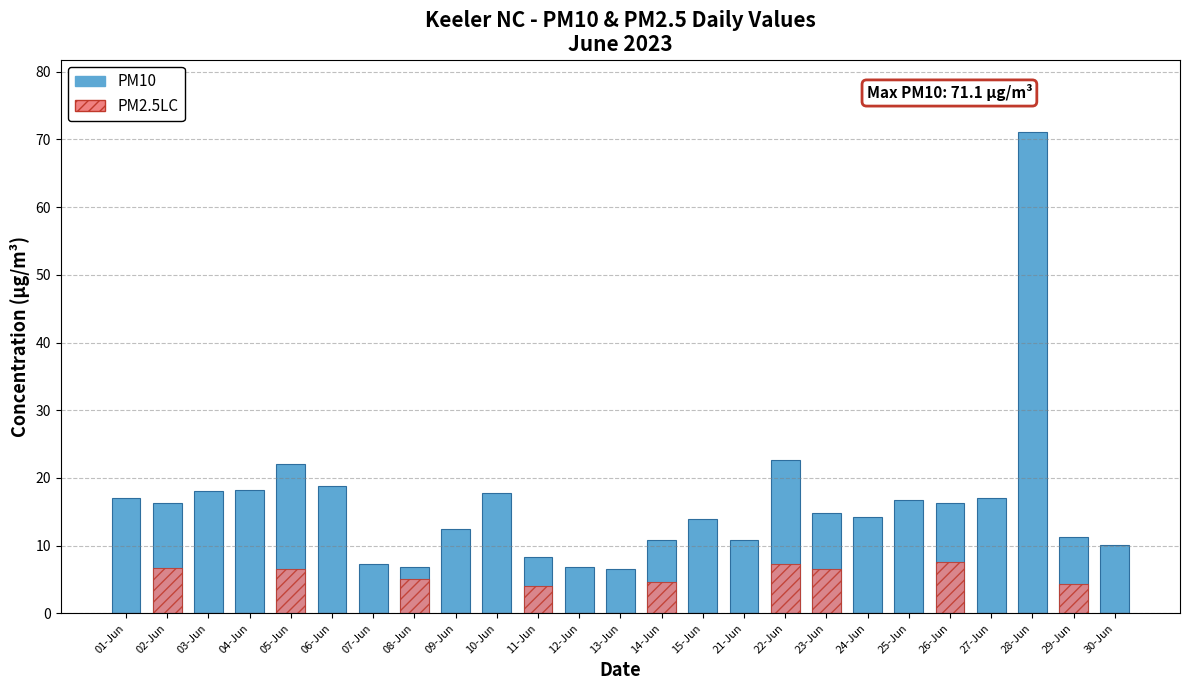

At which label is PM2.5LC closest to 3?

11-Jun